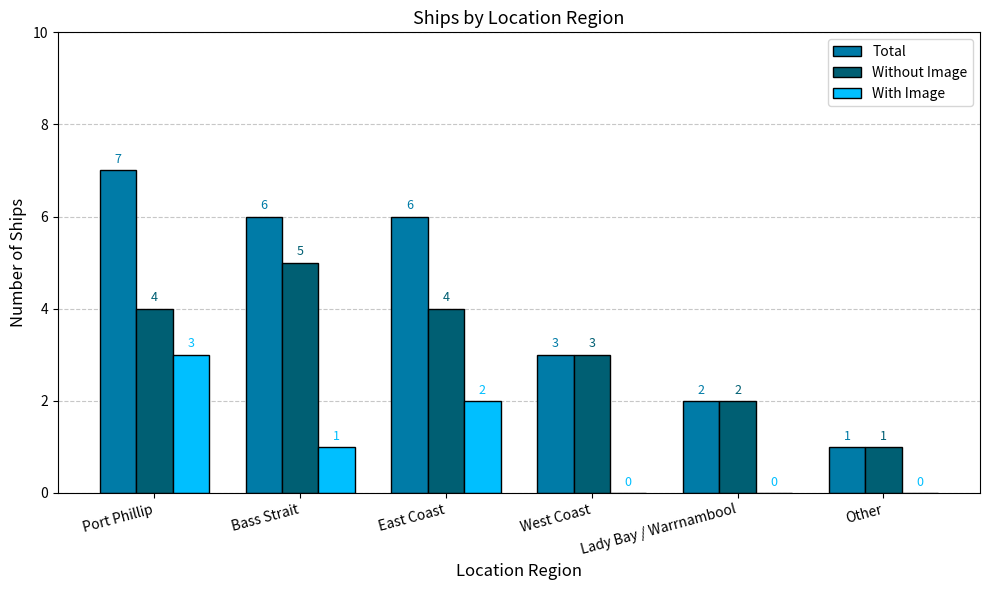

Where does the With Image series first go above 1?

Port Phillip